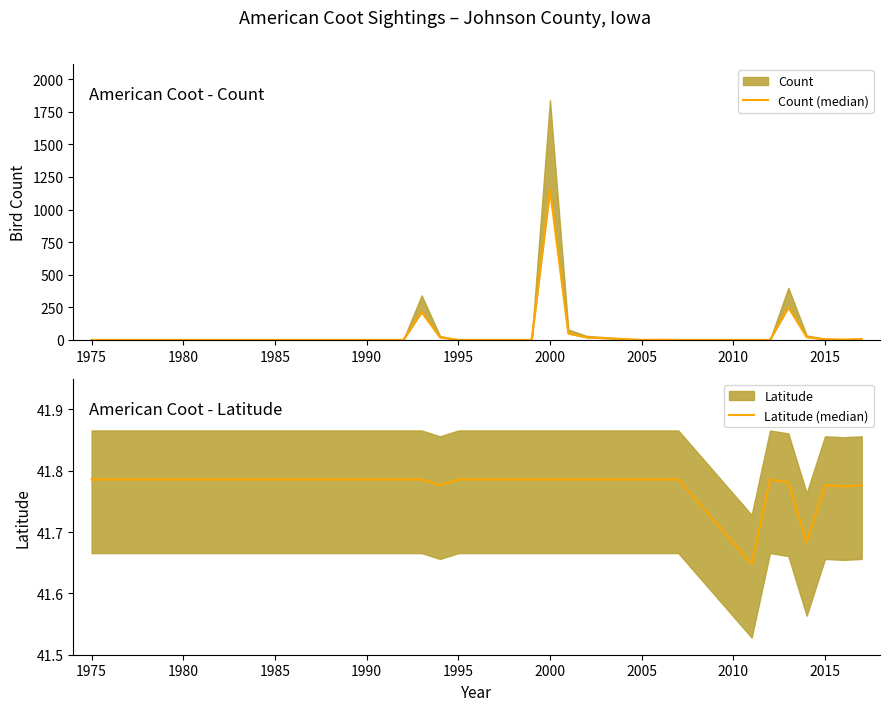

How many values in the Count (median) series exceed 3?

9